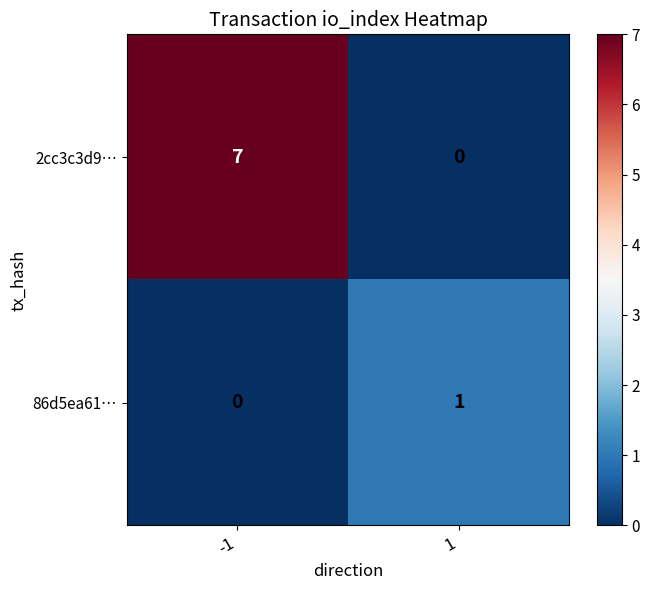

Reading left to right, what are all the values shown in this chart?

2cc3c3d9…: -1=7	1=0
86d5ea61…: -1=0	1=1